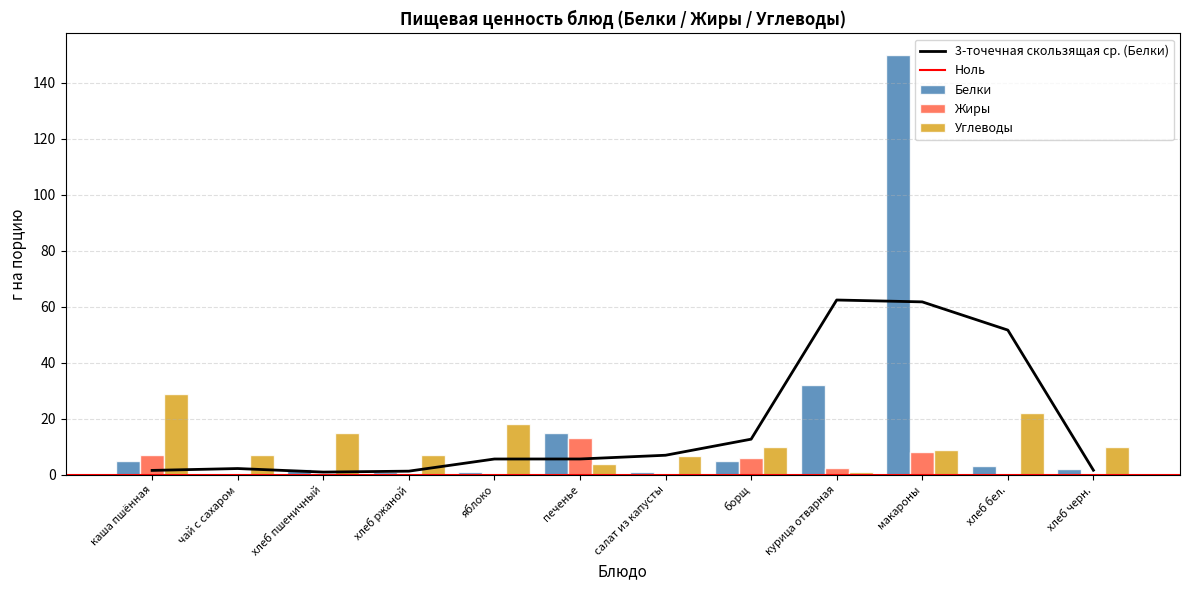

True or false: Жиры has a value of 0.0 at хлеб пшеничный.

True